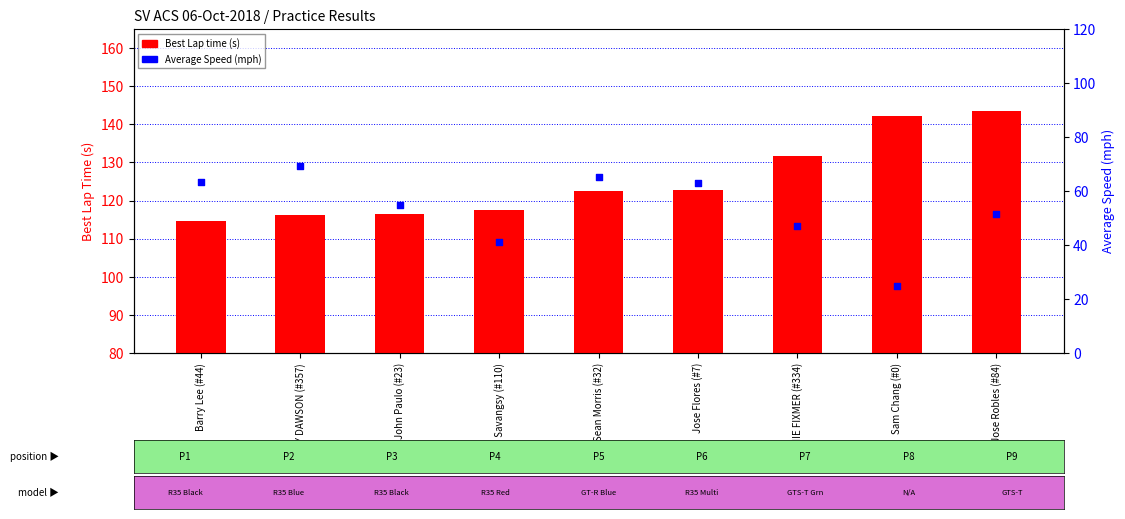

What are all the series names shown in the legend?

Best Lap time, Average Speed